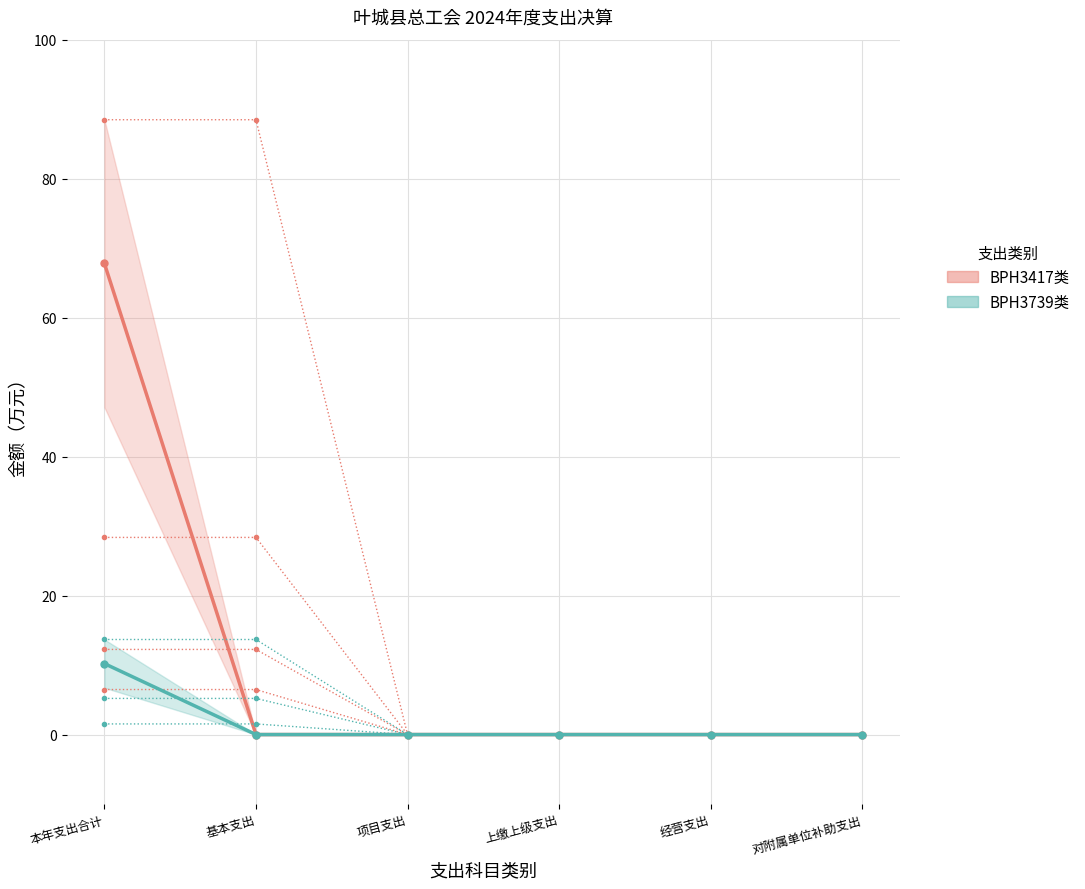

The 一般公共服务支出 series shows 0.0 at 上缴上级支出. True or false?

True